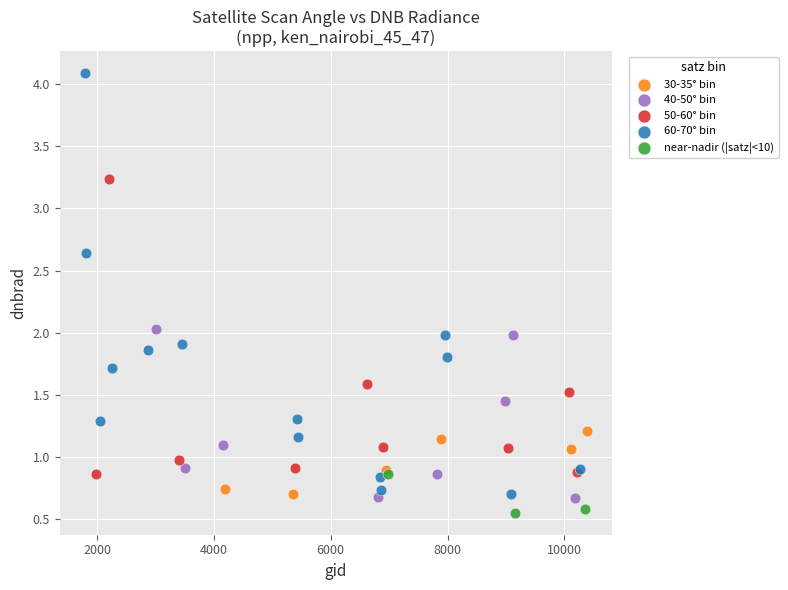

Which series has the largest Y range (max minus min)?

60-70° bin